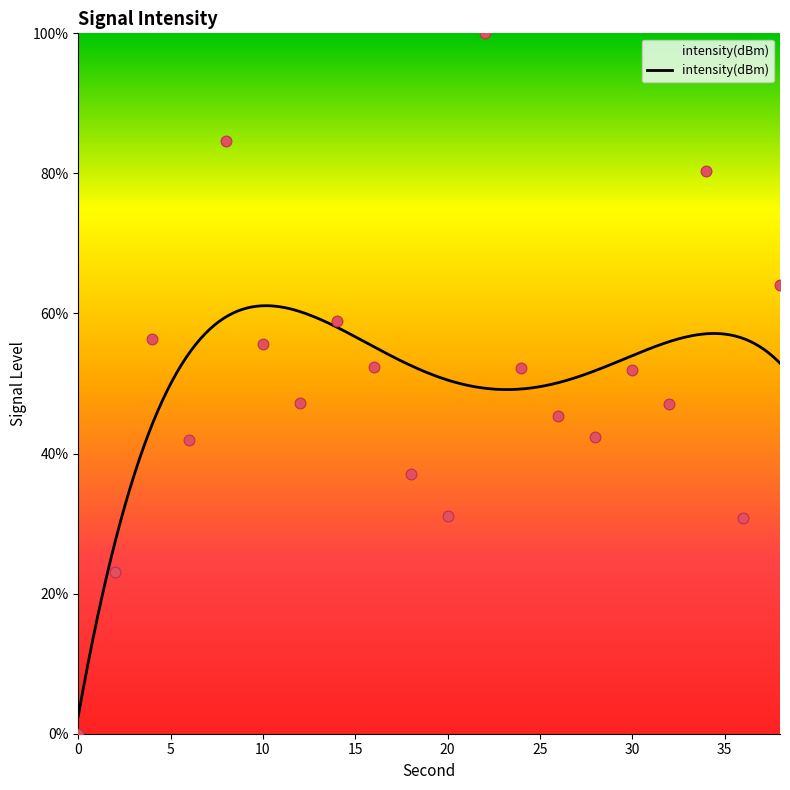

What is the ratio of the value at 2 to the value at 30?

0.4